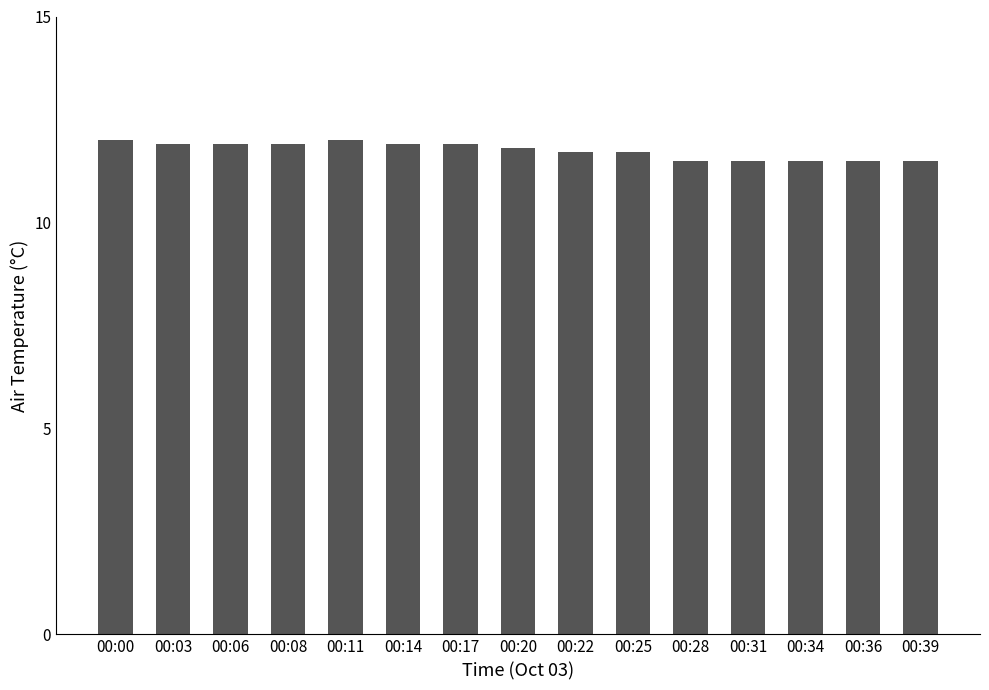

True or false: the data shows 5.4 at 00:00.

False